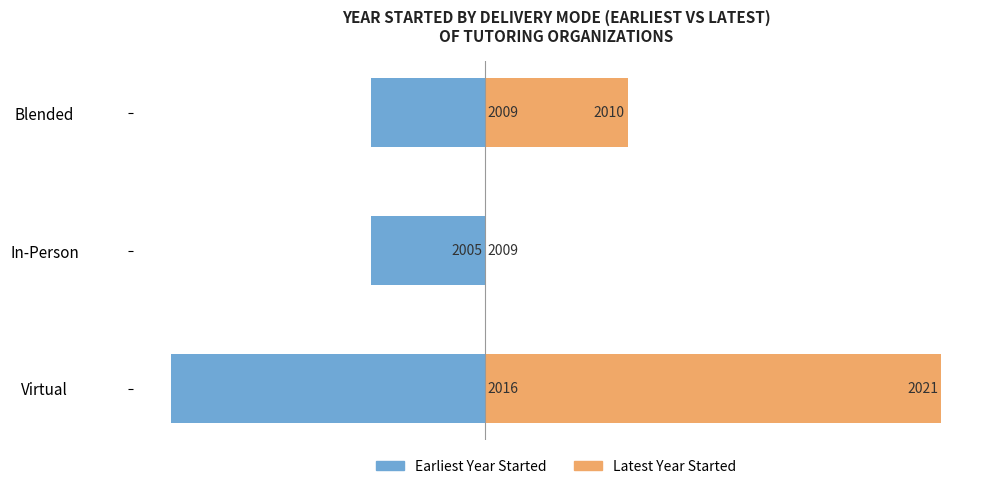

What is the total value across all series at Blended?

1